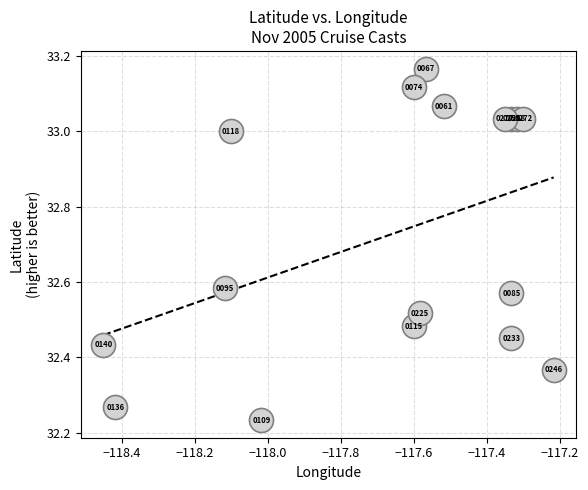

What is the range of X values (max minus min)?

1.2